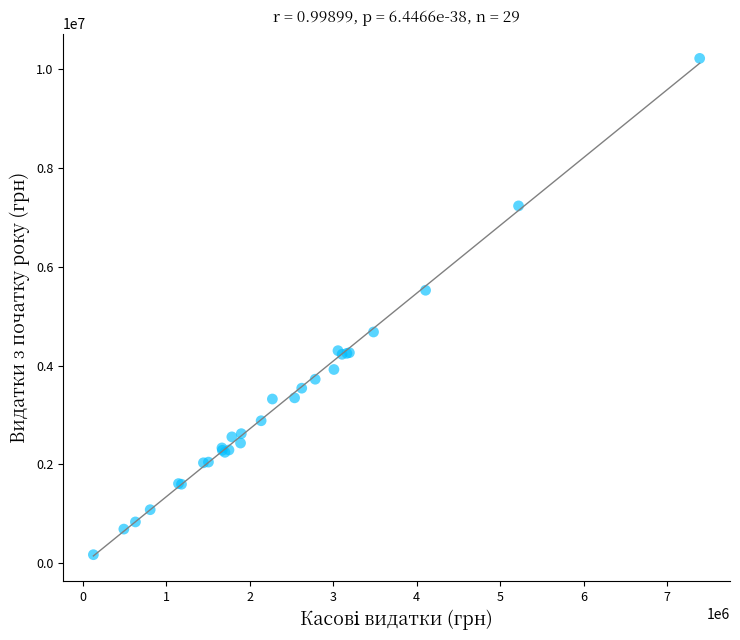

What Y value in the scatter plot is closest to 5193661?

5522998.9